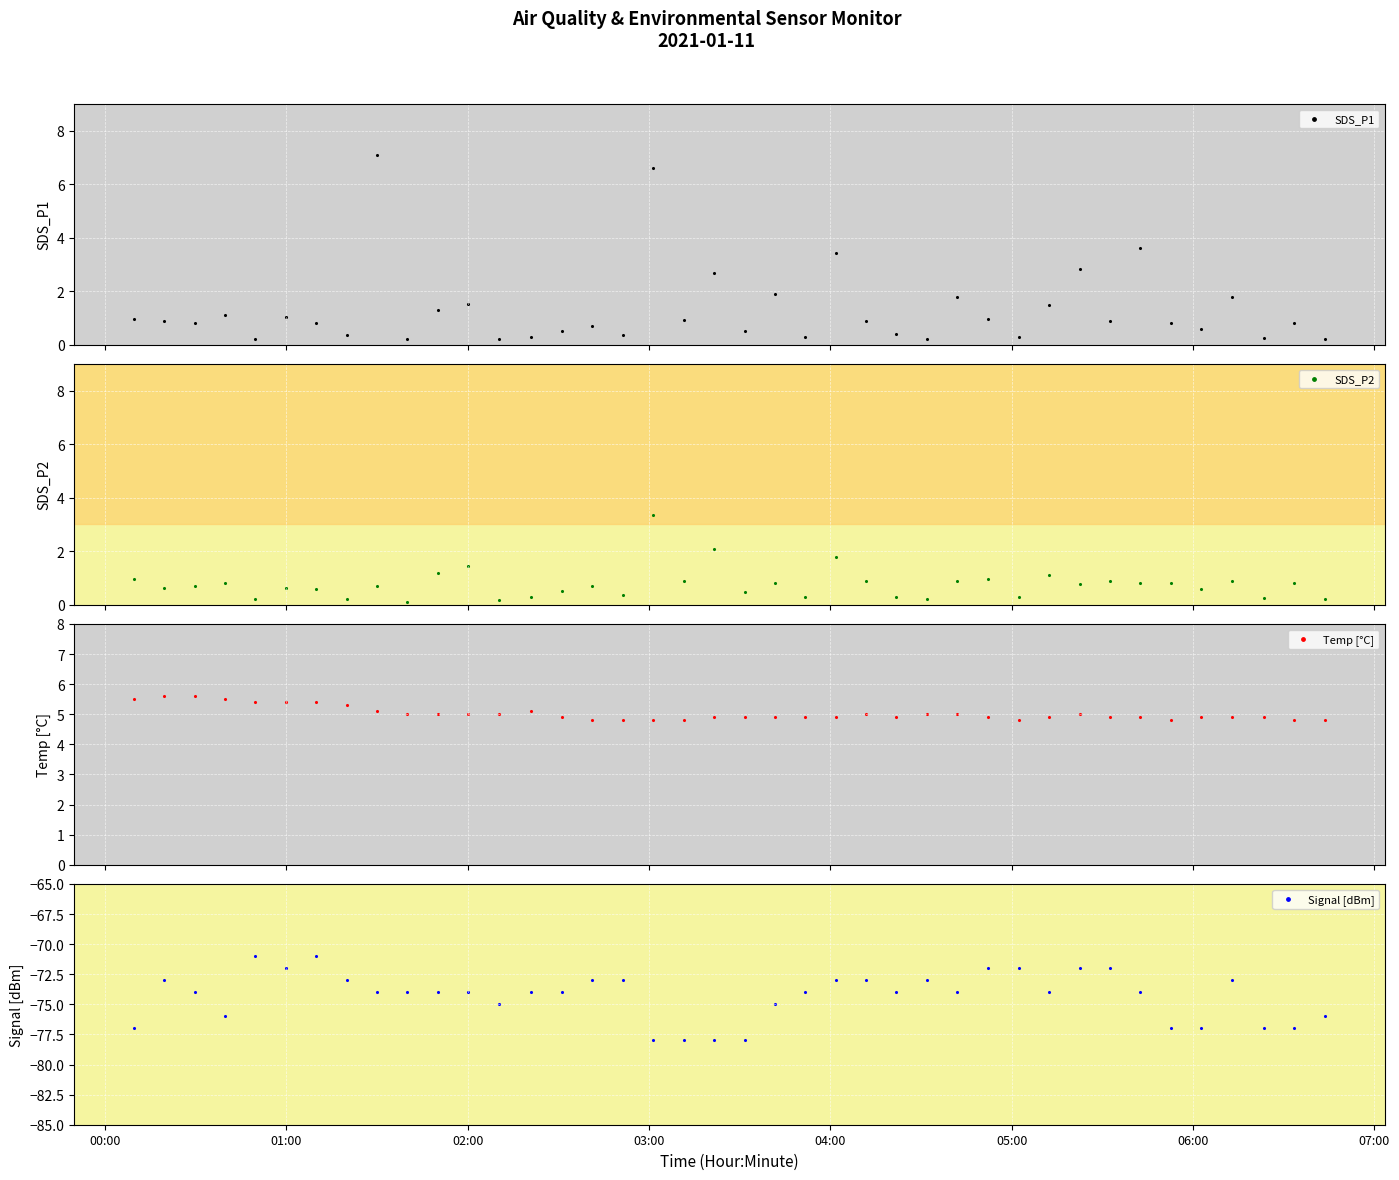

Which series contains the highest Y value?

SDS_P1